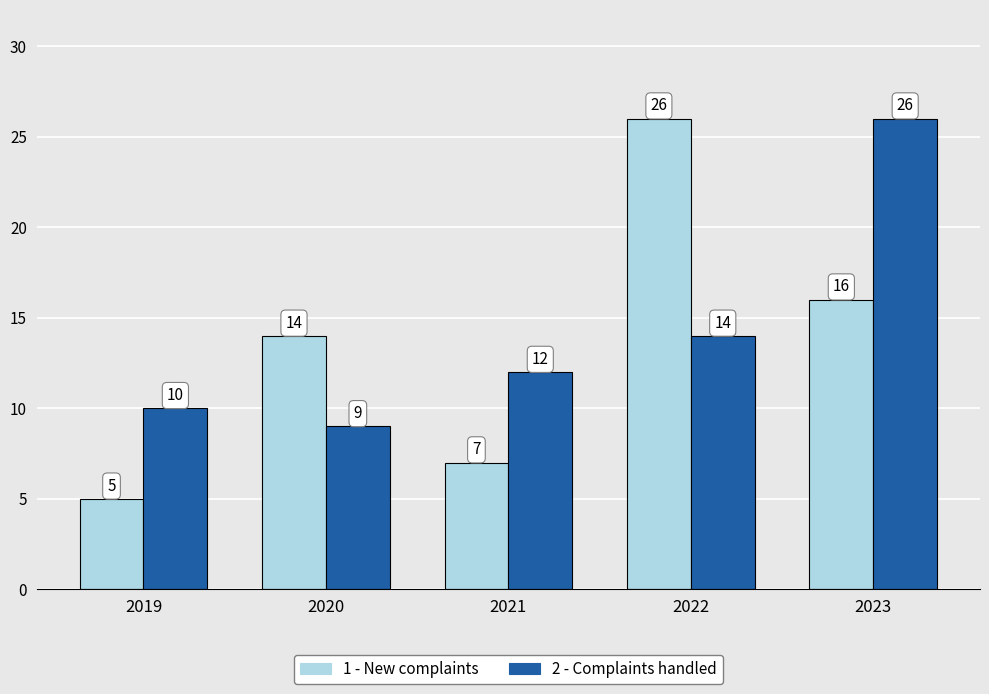

What is the lowest value of the 1 - New complaints series?

5